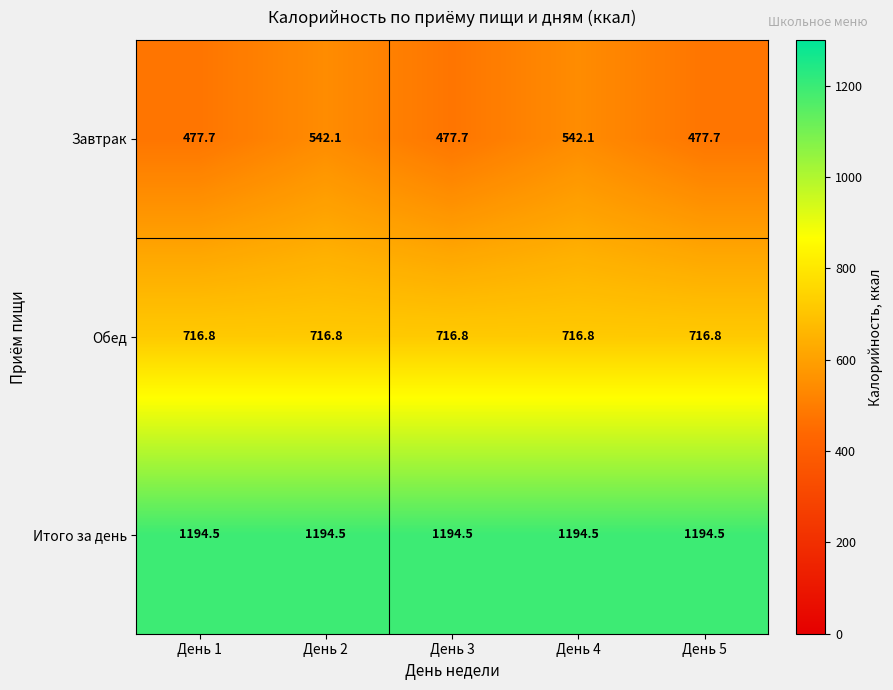

Reading left to right, list all the values displayed in this chart.

Завтрак: День 1=477.7	День 2=542.1	День 3=477.7	День 4=542.1	День 5=477.7
Обед: День 1=716.8	День 2=716.8	День 3=716.8	День 4=716.8	День 5=716.8
Итого за день: День 1=1194.5	День 2=1194.5	День 3=1194.5	День 4=1194.5	День 5=1194.5